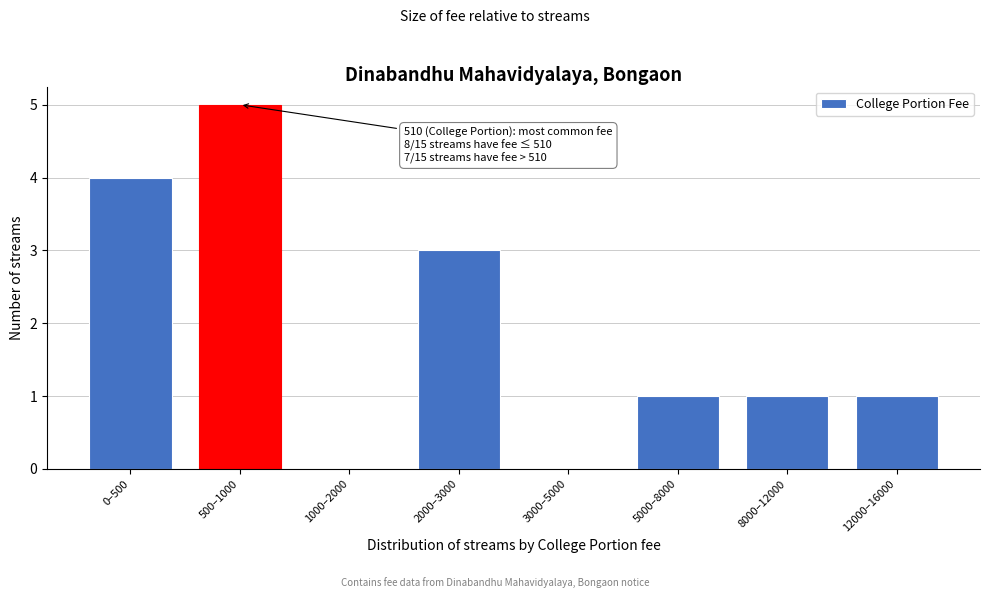

Reading left to right, list all the values displayed in this chart.

0–500=4	500–1000=5	1000–2000=0	2000–3000=3	3000–5000=0	5000–8000=1	8000–12000=1	12000–16000=1